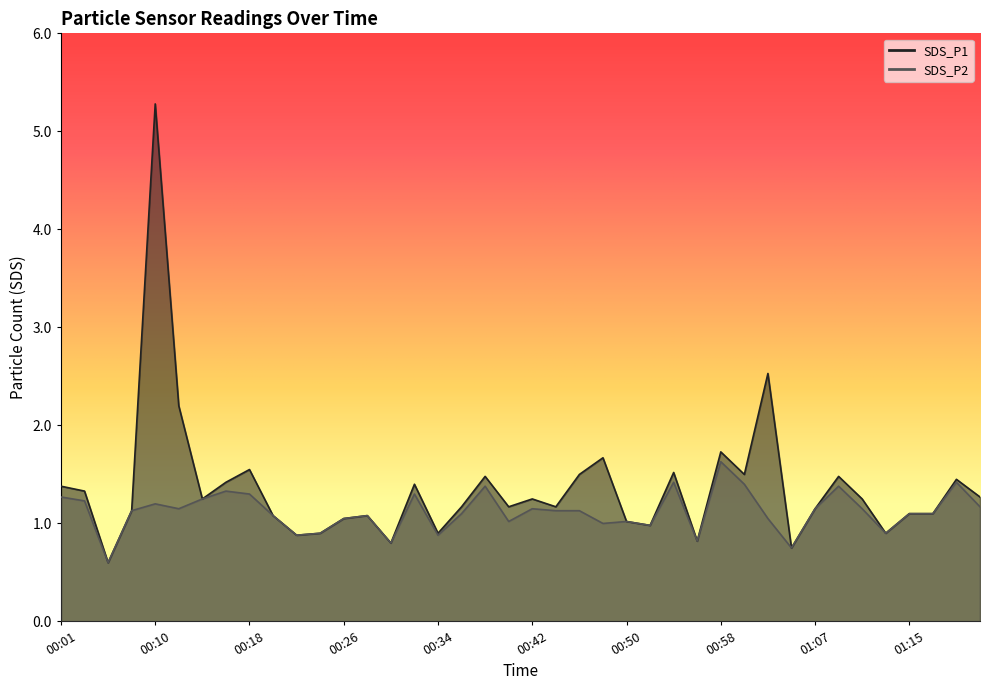

At which label is SDS_P1 closest to 2?

00:12